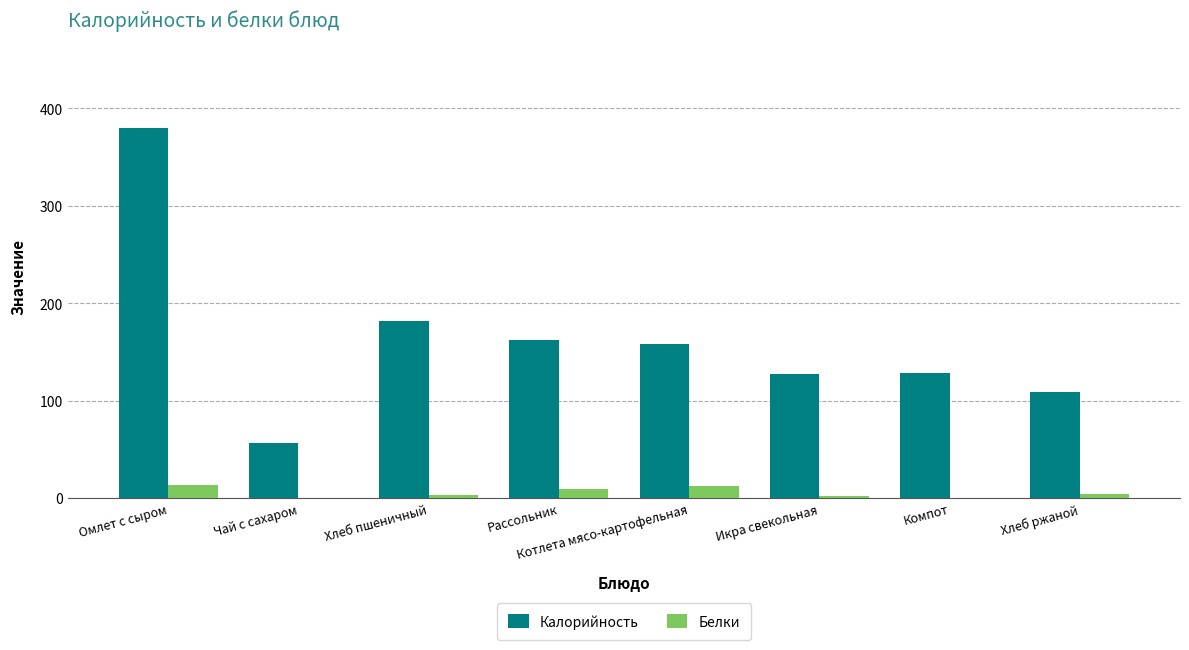

What are all the series names shown in the legend?

Калорийность, Белки